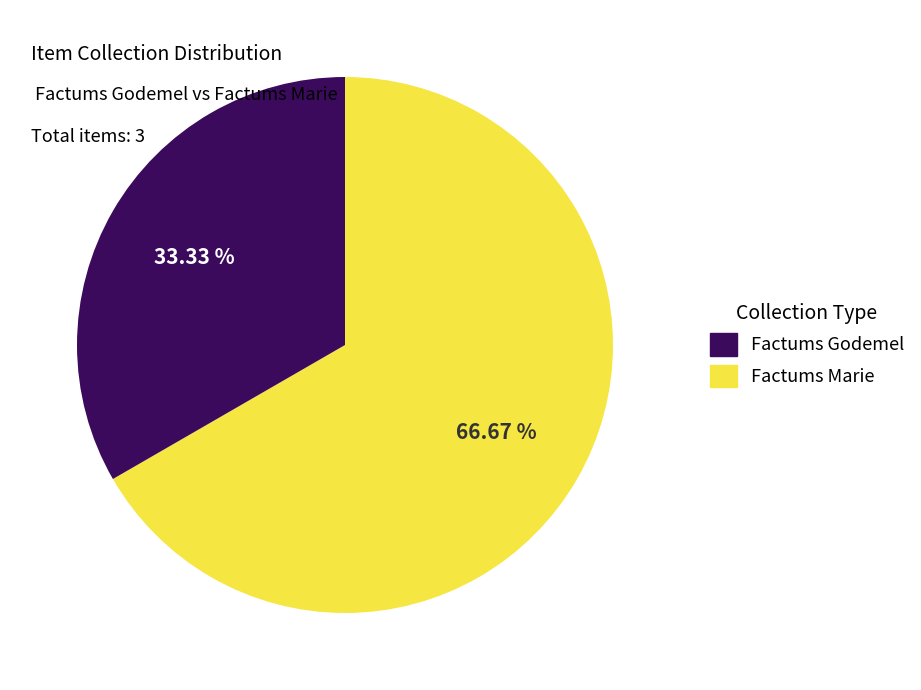

Does any single category account for the majority?

Yes